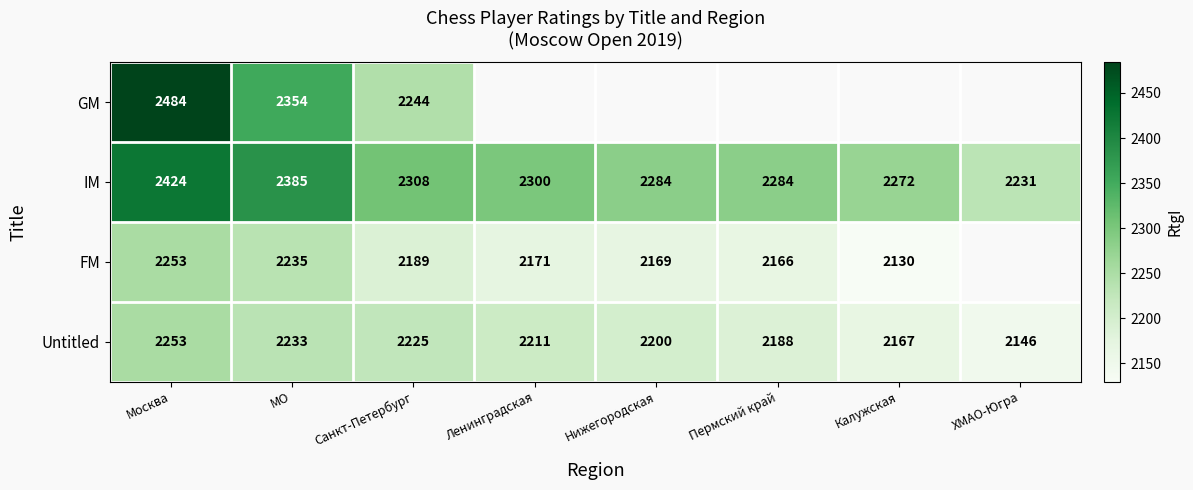

Is it true that GM equals 2484 at Москва?

True